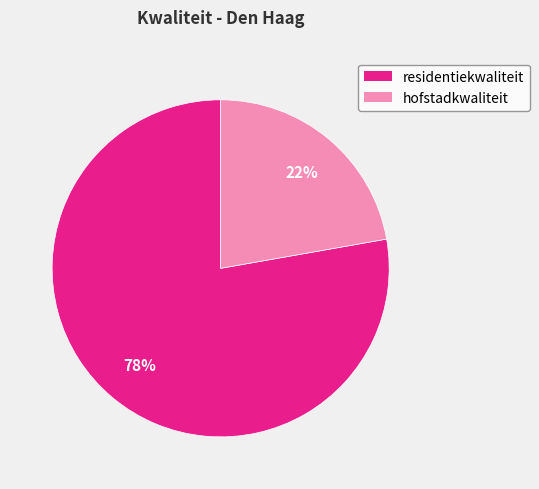

The residentiekwaliteit slice represents 78% of the pie. True or false?

True